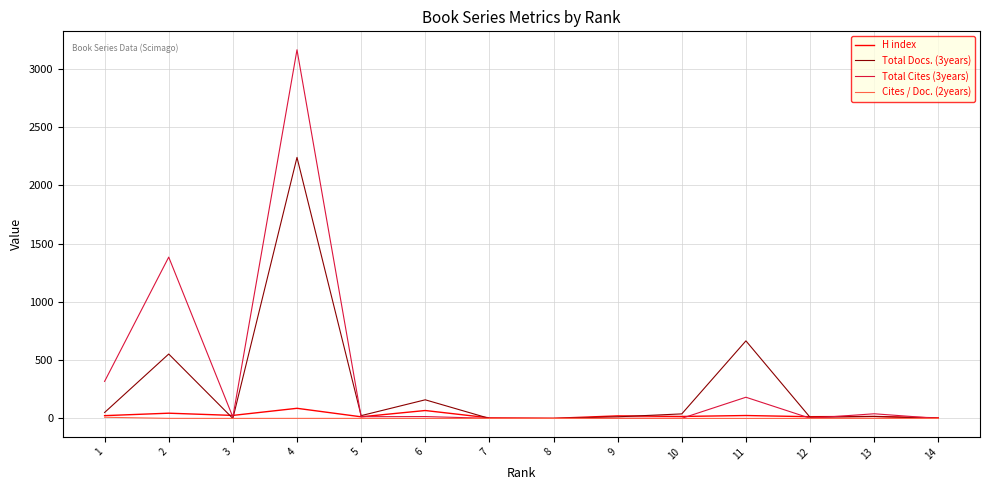

The value of Total Cites (3years) at 14 is 0.0. True or false?

True